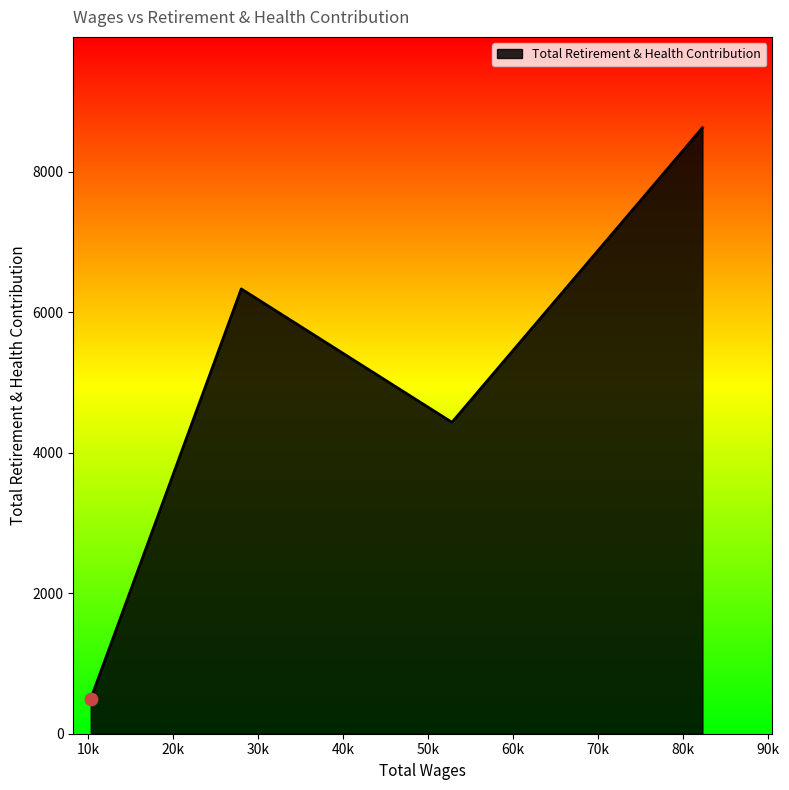

What is the sum of all values?

19885